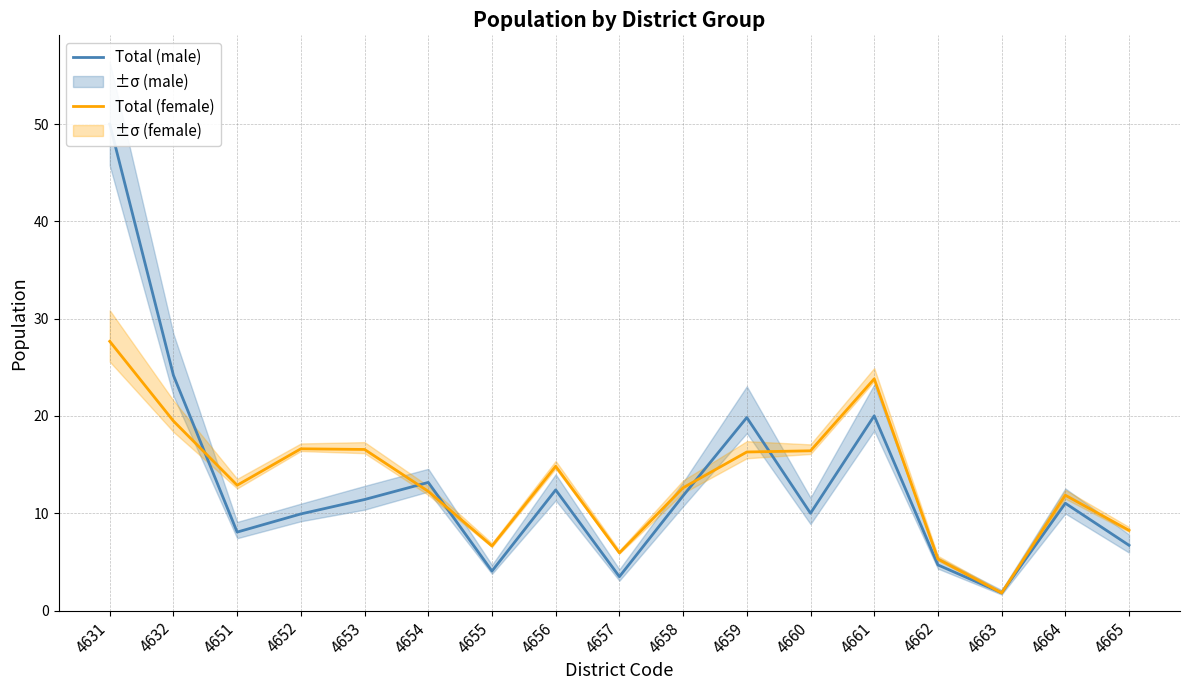

Rank the categories by Total (male) value from lowest to highest.

4663, 4657, 4655, 4662, 4665, 4651, 4652, 4660, 4664, 4653, 4658, 4656, 4654, 4659, 4661, 4632, 4631